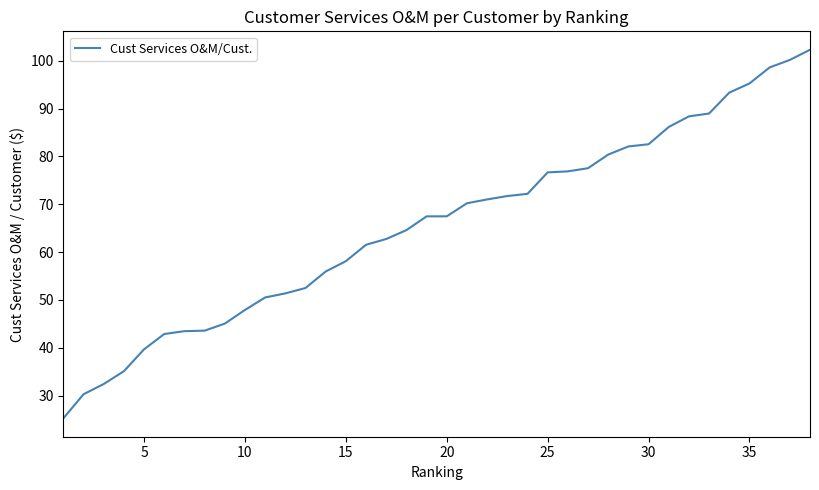

What is the difference between the maximum and minimum values?

77.1